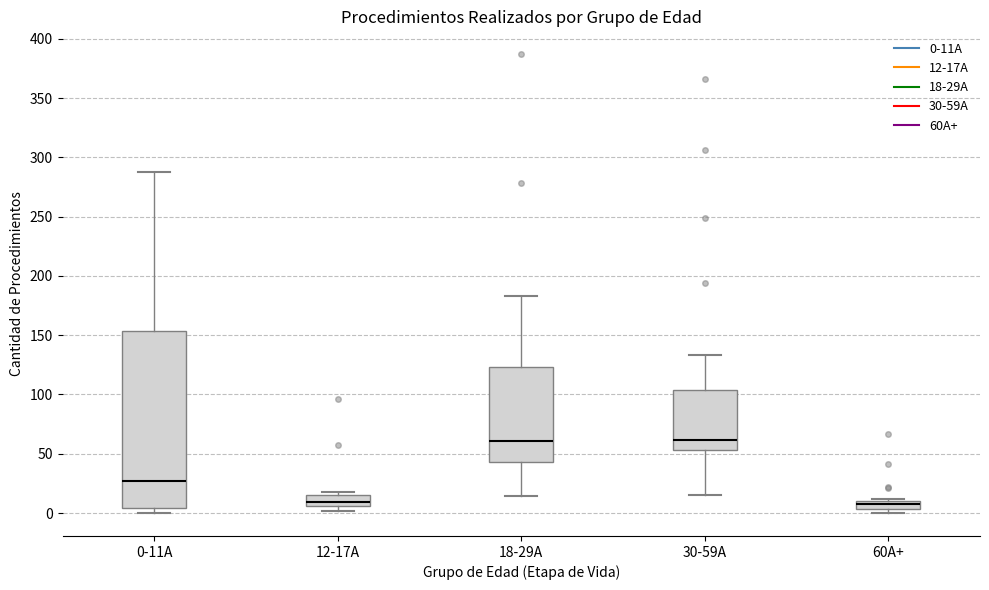

Which box is the tallest, from its lower edge to its upper edge?

0-11A